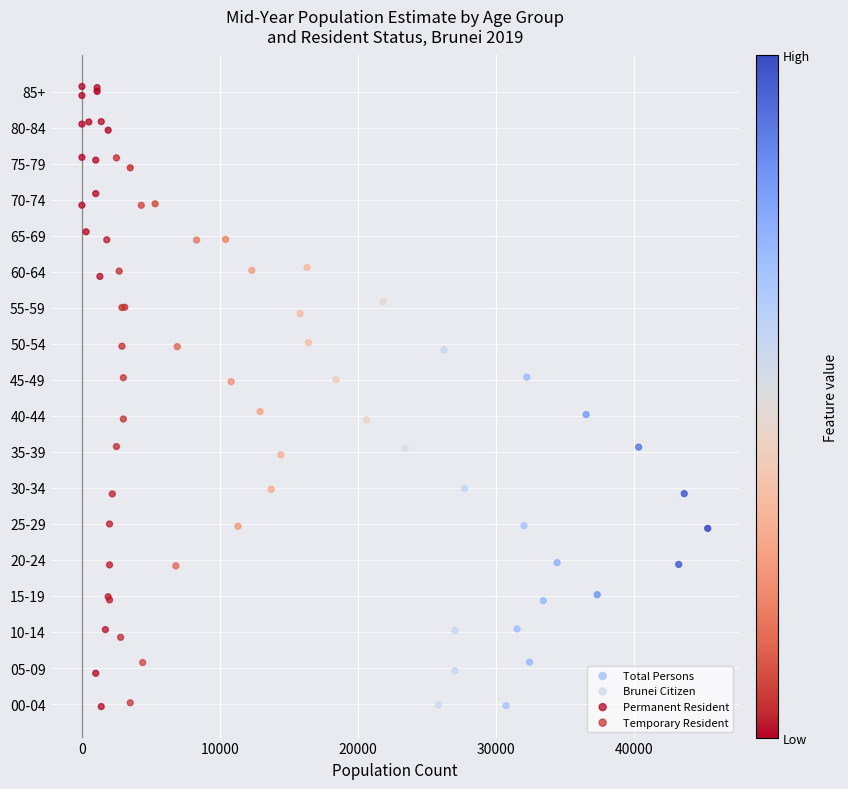

What are all the series names shown in the legend?

Total Persons, Brunei Citizen, Permanent Resident, Temporary Resident